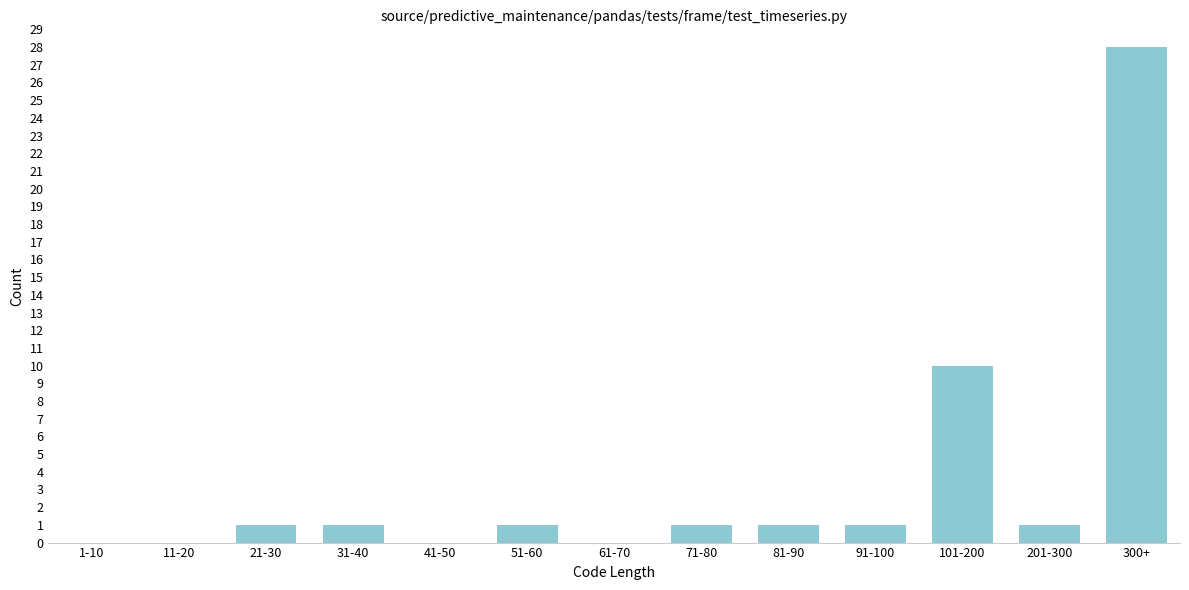

Reading left to right, transcribe all the data shown in this chart.

1-10=0	11-20=0	21-30=1	31-40=1	41-50=0	51-60=1	61-70=0	71-80=1	81-90=1	91-100=1	101-200=10	201-300=1	300+=28